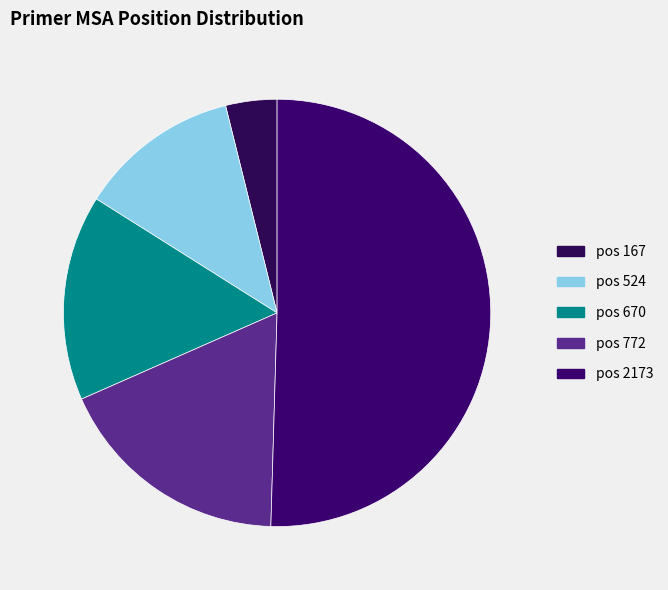

How many segments does this pie chart have?

5